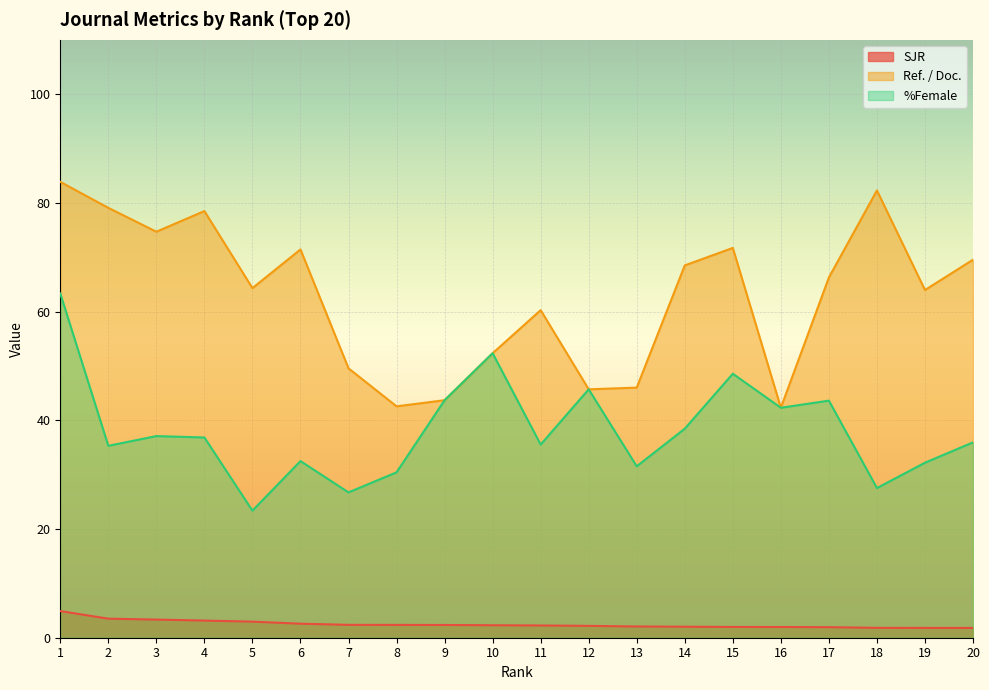

Reading left to right, extract all data points from this chart.

SJR: 1=4.9	2=3.5	3=3.3	4=3.2	5=3.0	6=2.6	7=2.4	8=2.4	9=2.3	10=2.3	11=2.3	12=2.2	13=2.1	14=2.0	15=2.0	16=2.0	17=1.9	18=1.8	19=1.8	20=1.8
Ref. / Doc.: 1=83.9	2=79.1	3=74.7	4=78.5	5=64.3	6=71.4	7=49.6	8=42.6	9=43.7	10=52.3	11=60.3	12=45.7	13=46.0	14=68.5	15=71.7	16=42.3	17=66.3	18=82.3	19=64.0	20=69.5
%Female: 1=63.3	2=35.3	3=37.1	4=36.8	5=23.4	6=32.5	7=26.7	8=30.4	9=43.7	10=52.3	11=35.5	12=45.7	13=31.5	14=38.5	15=48.6	16=42.3	17=43.6	18=27.5	19=32.2	20=35.9